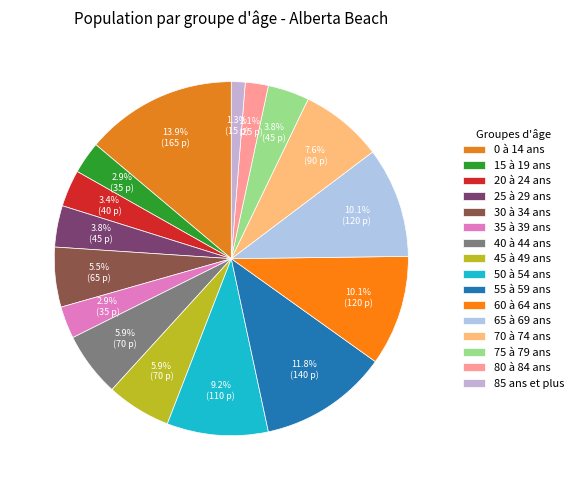

True or false: 35 à 39 ans accounts for 3% of the total.

True